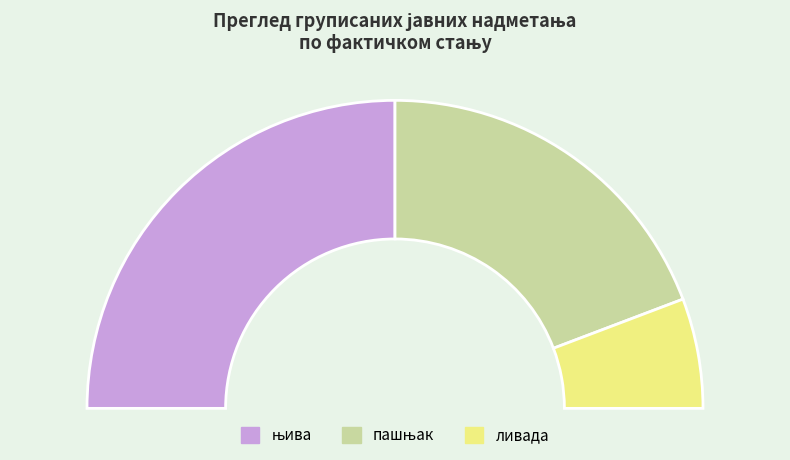

What is the largest slice in the pie chart?

њива